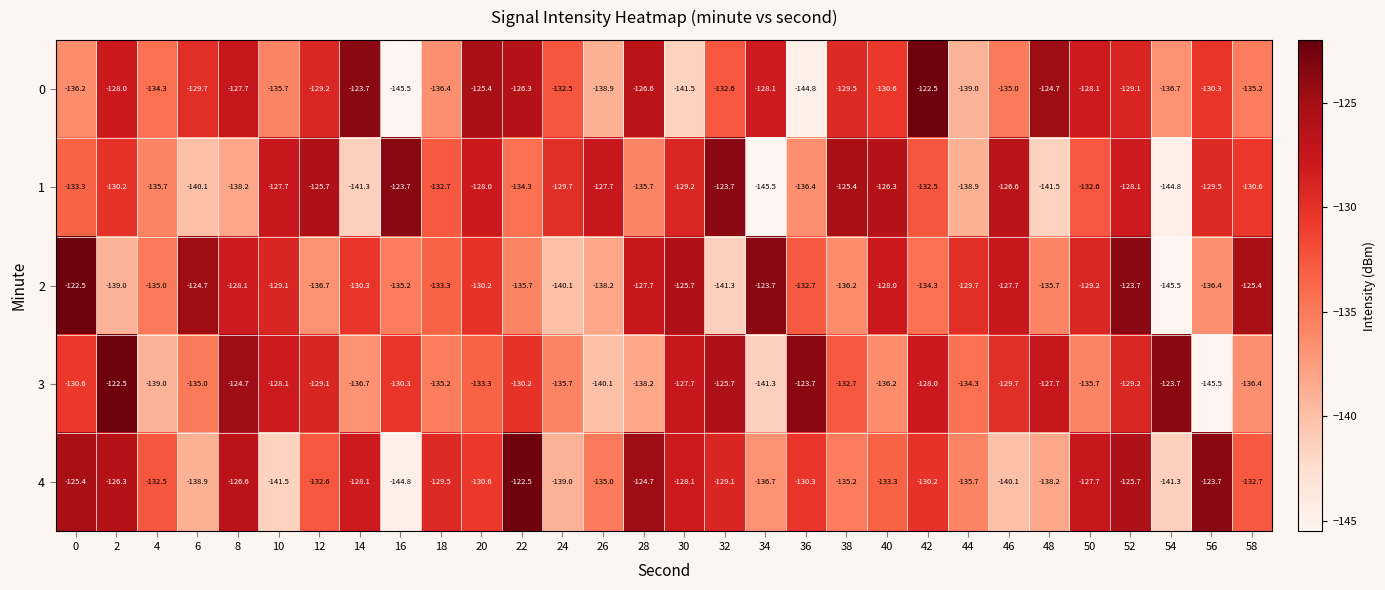

How many values in the 0 series are below -130?

16